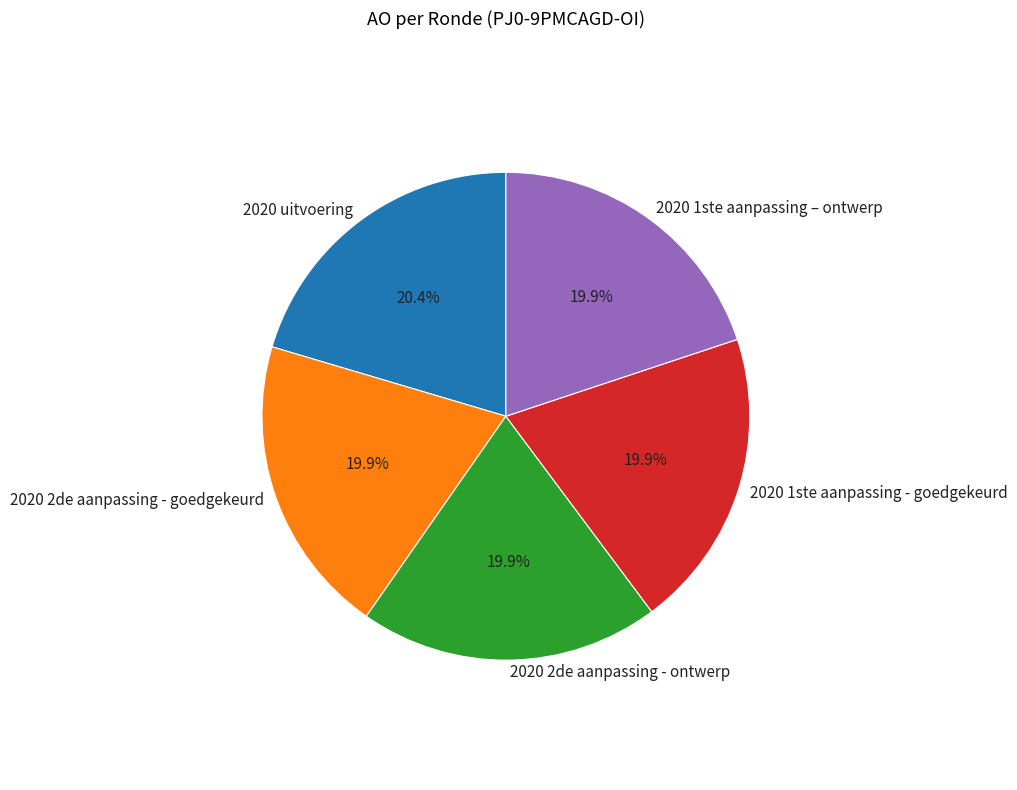

Does 2020 1ste aanpassing – ontwerp account for over 50% of the chart?

No